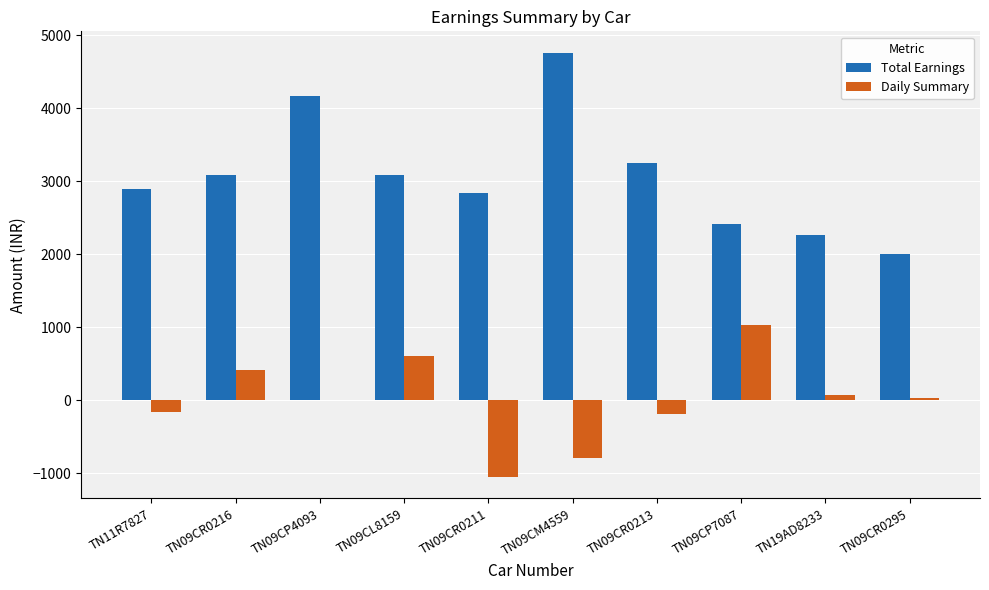

Which series changed the most between TN11R7827 and TN09CP7087?

Daily Summary